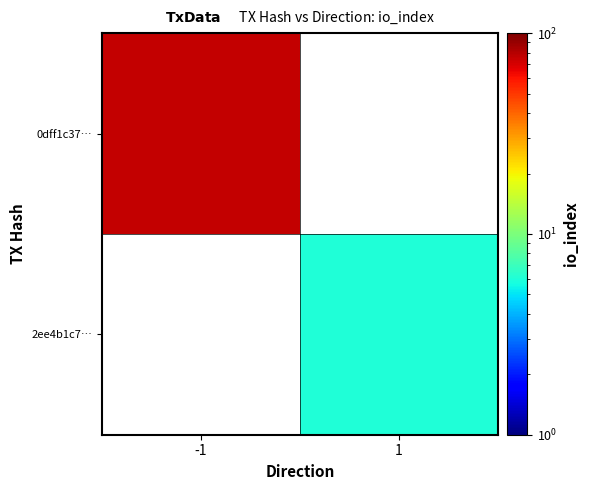

Is it true that 2ee4b1c7… equals 10.6 at 1?

False